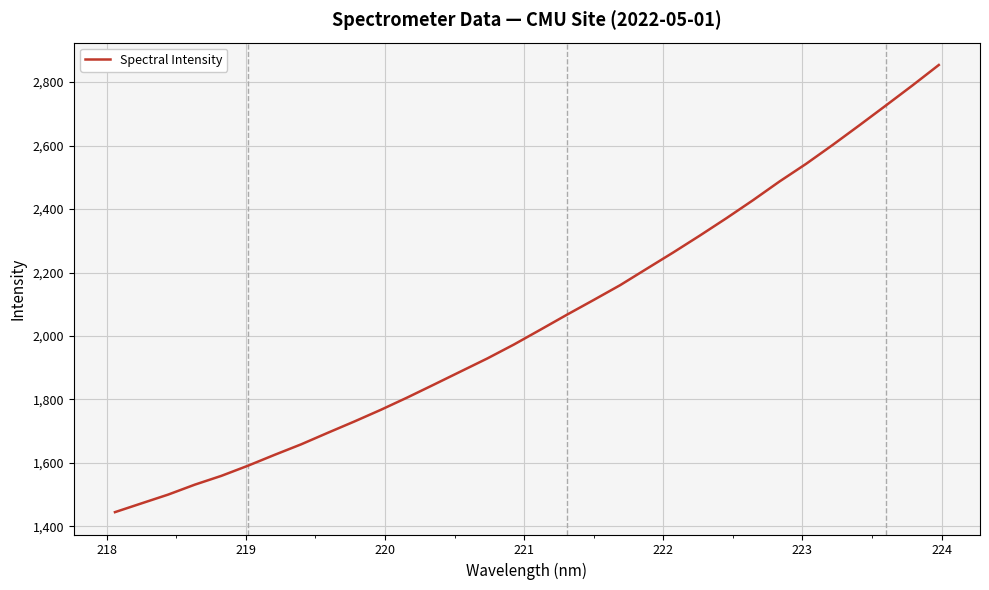

What is the maximum value shown in the chart?

2854.0